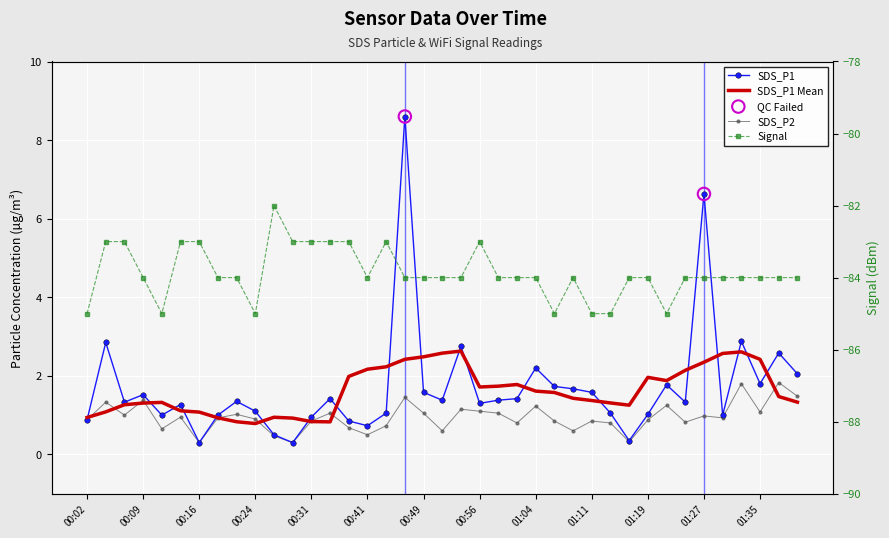

At how many categories does at least one series exceed -44?

39